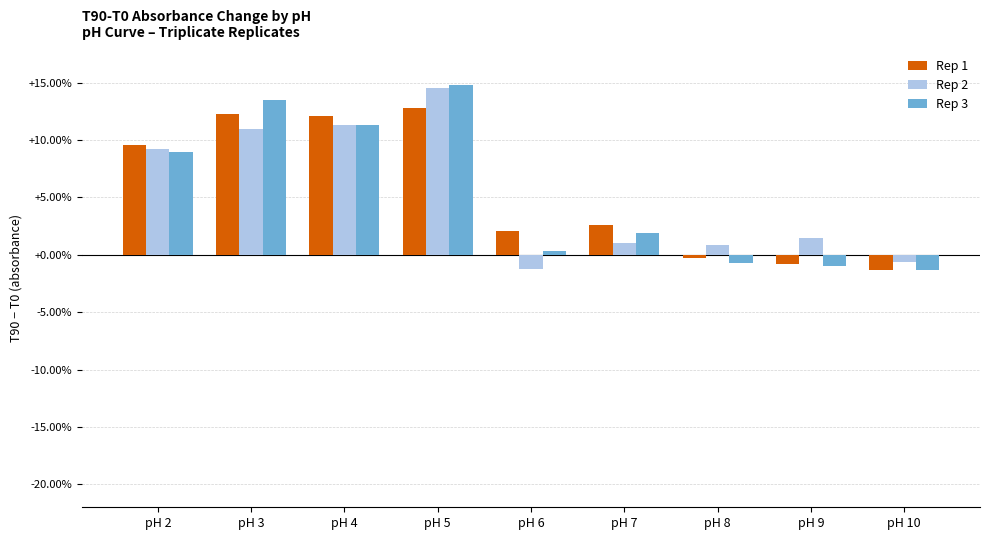

Reading left to right, extract all data points from this chart.

Rep 1: 0.1	0.1	0.1	0.1	0.0	0.0	-0.0	-0.0	-0.0
Rep 2: 0.1	0.1	0.1	0.1	-0.0	0.0	0.0	0.0	-0.0
Rep 3: 0.1	0.1	0.1	0.1	0.0	0.0	-0.0	-0.0	-0.0